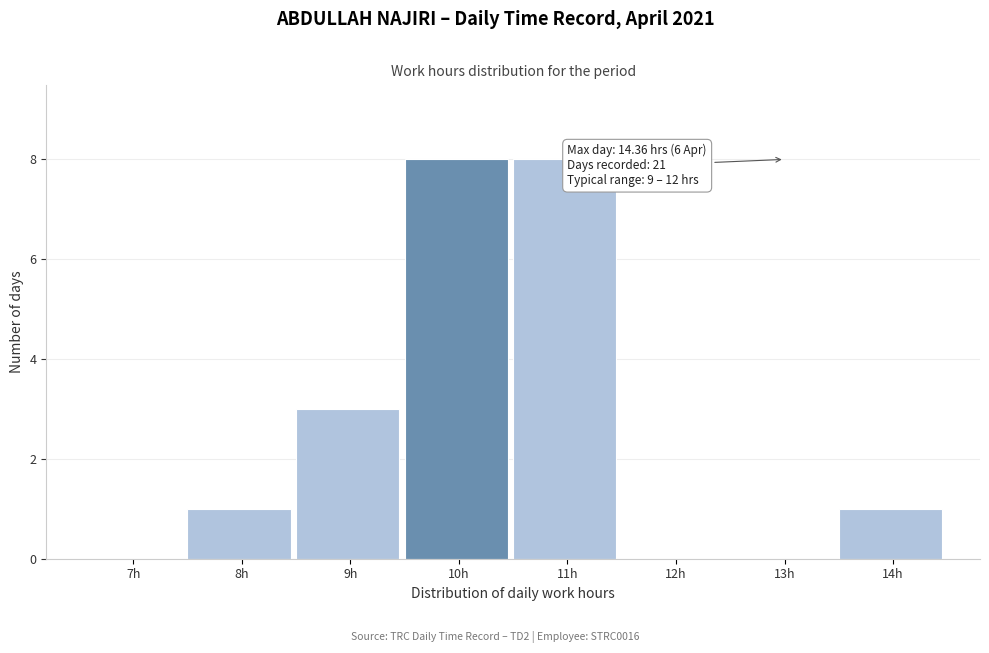

Reading left to right, list all the values displayed in this chart.

7h=0	8h=1	9h=3	10h=8	11h=8	12h=0	13h=0	14h=1